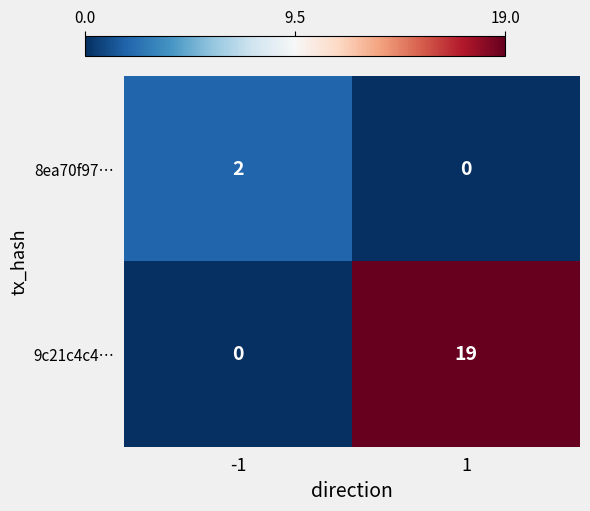

Is it true that 8ea70f97… equals 1 at 1?

False